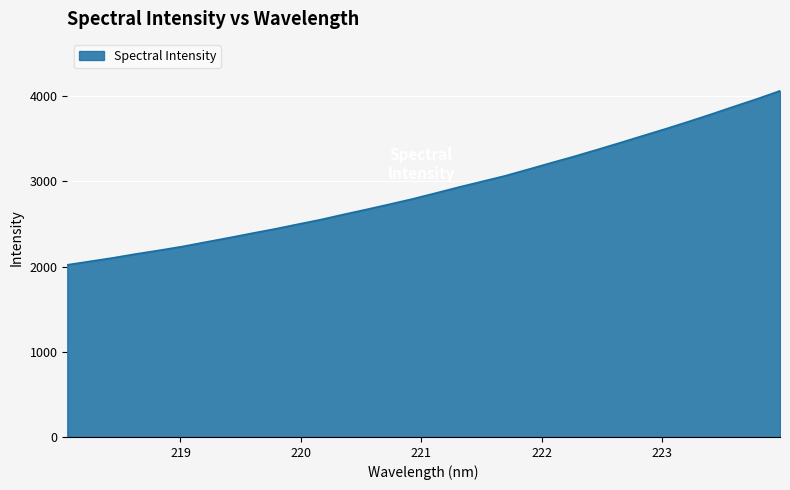

What is the difference between the maximum and minimum values?

2042.7